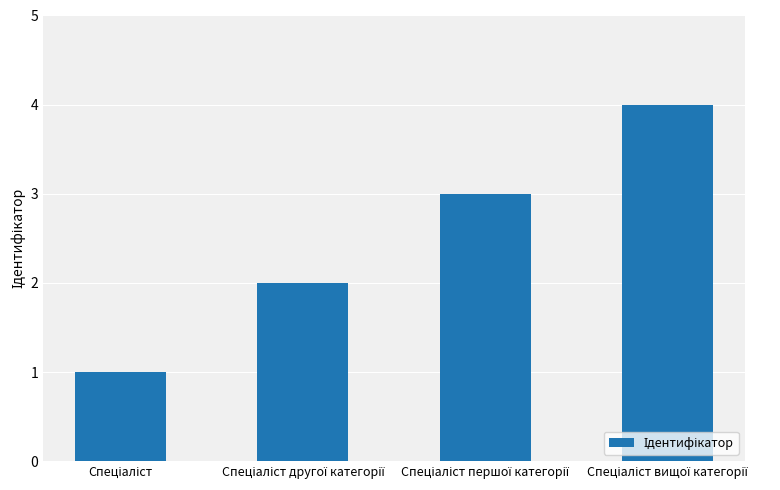

What is the difference between the maximum and minimum values?

3